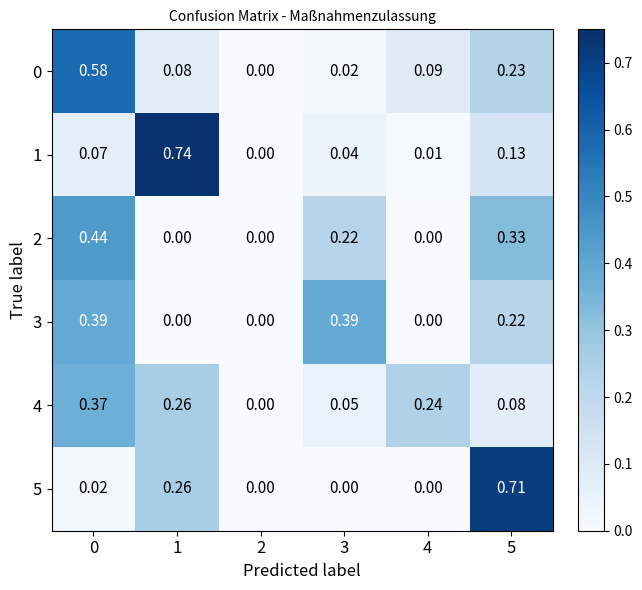

Which series changed the most between 3 and 5?

5